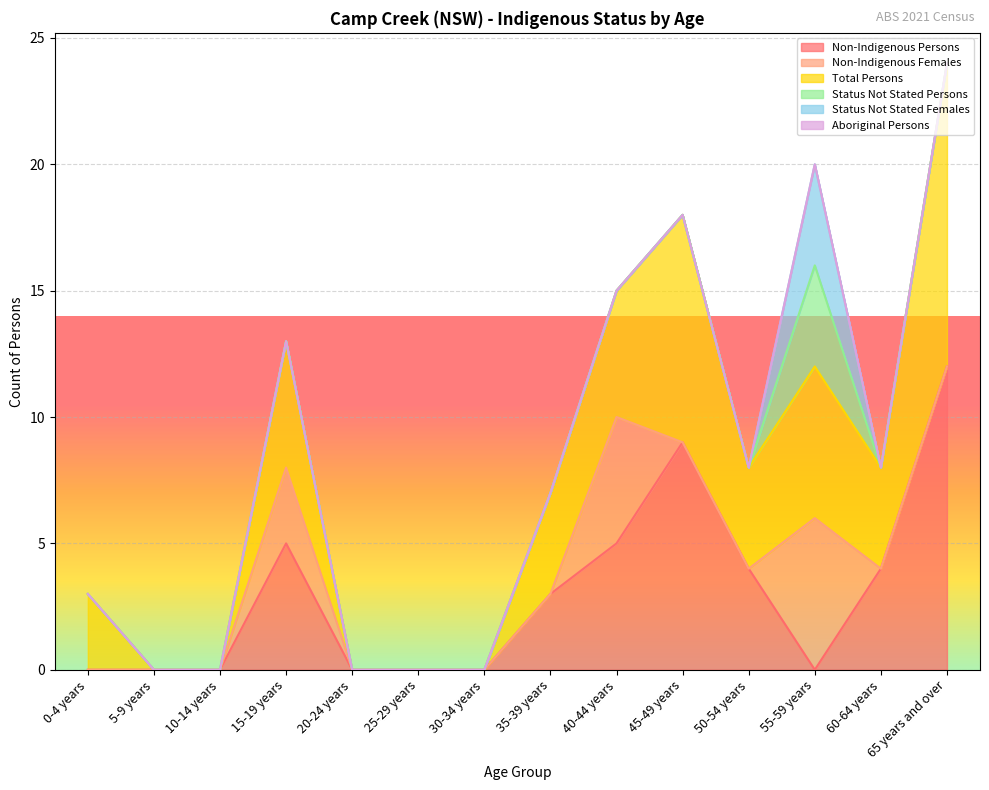

Which label corresponds to the largest value in the chart?

65 years and over